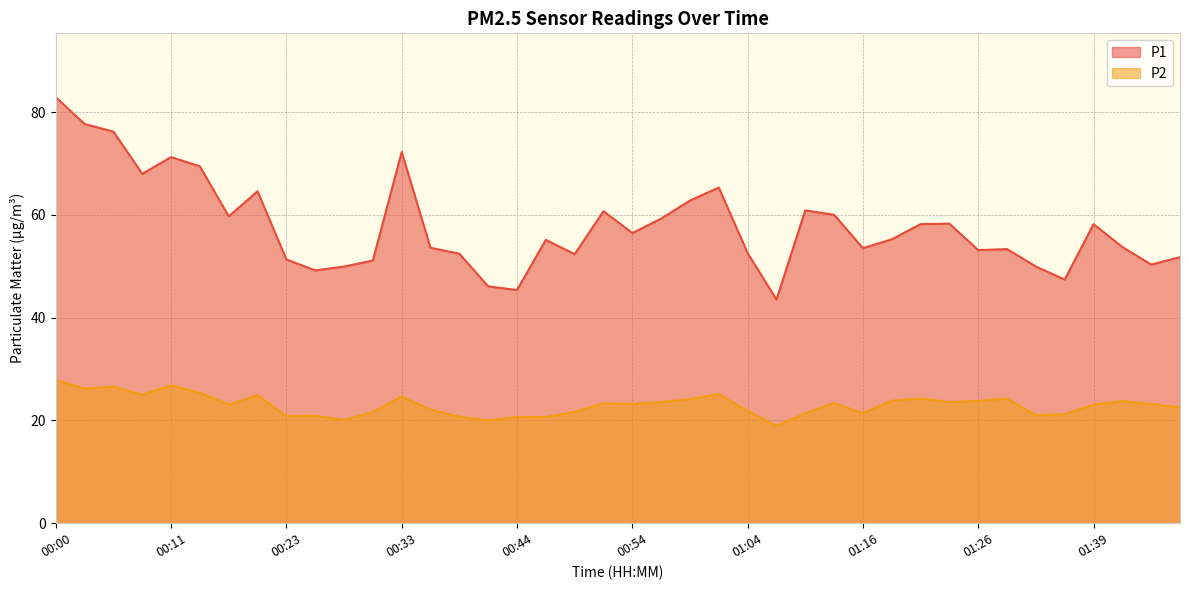

Which series has the largest range (max minus min)?

P1